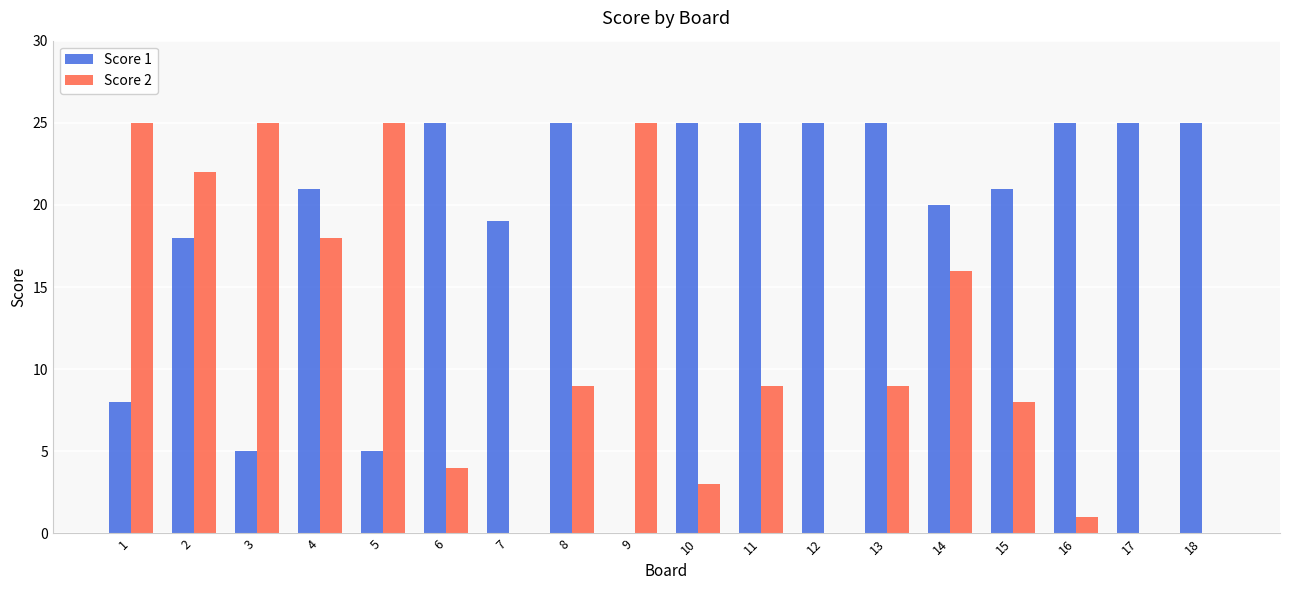

How many data points does each series have?

18